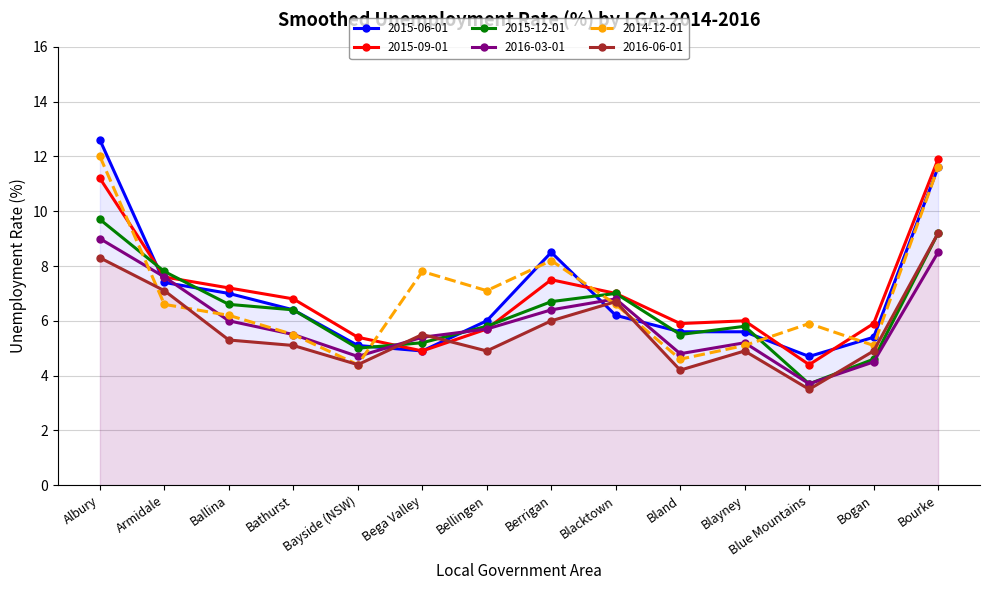

Reading right to left, transcribe all the data shown in this chart.

2015-06-01: Bourke=11.6	Bogan=5.4	Blue Mountains=4.7	Blayney=5.6	Bland=5.6	Blacktown=6.2	Berrigan=8.5	Bellingen=6.0	Bega Valley=4.9	Bayside (NSW)=5.1	Bathurst=6.4	Ballina=7.0	Armidale=7.4	Albury=12.6
2015-09-01: Bourke=11.9	Bogan=5.9	Blue Mountains=4.4	Blayney=6.0	Bland=5.9	Blacktown=7.0	Berrigan=7.5	Bellingen=5.7	Bega Valley=4.9	Bayside (NSW)=5.4	Bathurst=6.8	Ballina=7.2	Armidale=7.6	Albury=11.2
2015-12-01: Bourke=9.2	Bogan=4.6	Blue Mountains=3.7	Blayney=5.8	Bland=5.5	Blacktown=7.0	Berrigan=6.7	Bellingen=5.8	Bega Valley=5.2	Bayside (NSW)=5.0	Bathurst=6.4	Ballina=6.6	Armidale=7.8	Albury=9.7
2016-03-01: Bourke=8.5	Bogan=4.5	Blue Mountains=3.7	Blayney=5.2	Bland=4.8	Blacktown=6.8	Berrigan=6.4	Bellingen=5.7	Bega Valley=5.4	Bayside (NSW)=4.7	Bathurst=5.5	Ballina=6.0	Armidale=7.6	Albury=9.0
2014-12-01: Bourke=11.6	Bogan=5.1	Blue Mountains=5.9	Blayney=5.1	Bland=4.6	Blacktown=6.6	Berrigan=8.2	Bellingen=7.1	Bega Valley=7.8	Bayside (NSW)=4.4	Bathurst=5.5	Ballina=6.2	Armidale=6.6	Albury=12.0
2016-06-01: Bourke=9.2	Bogan=4.9	Blue Mountains=3.5	Blayney=4.9	Bland=4.2	Blacktown=6.7	Berrigan=6.0	Bellingen=4.9	Bega Valley=5.5	Bayside (NSW)=4.4	Bathurst=5.1	Ballina=5.3	Armidale=7.1	Albury=8.3